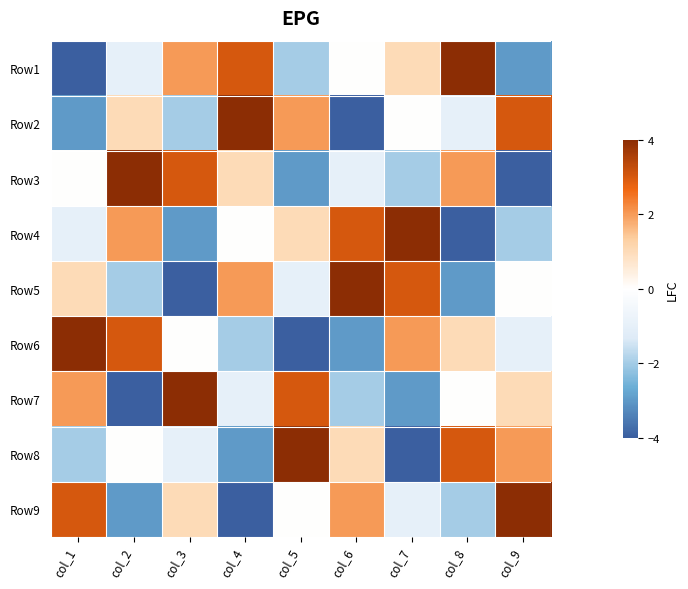

At col_2, list the series in order from largest to smallest.

Row3, Row6, Row4, Row2, Row8, Row1, Row5, Row9, Row7